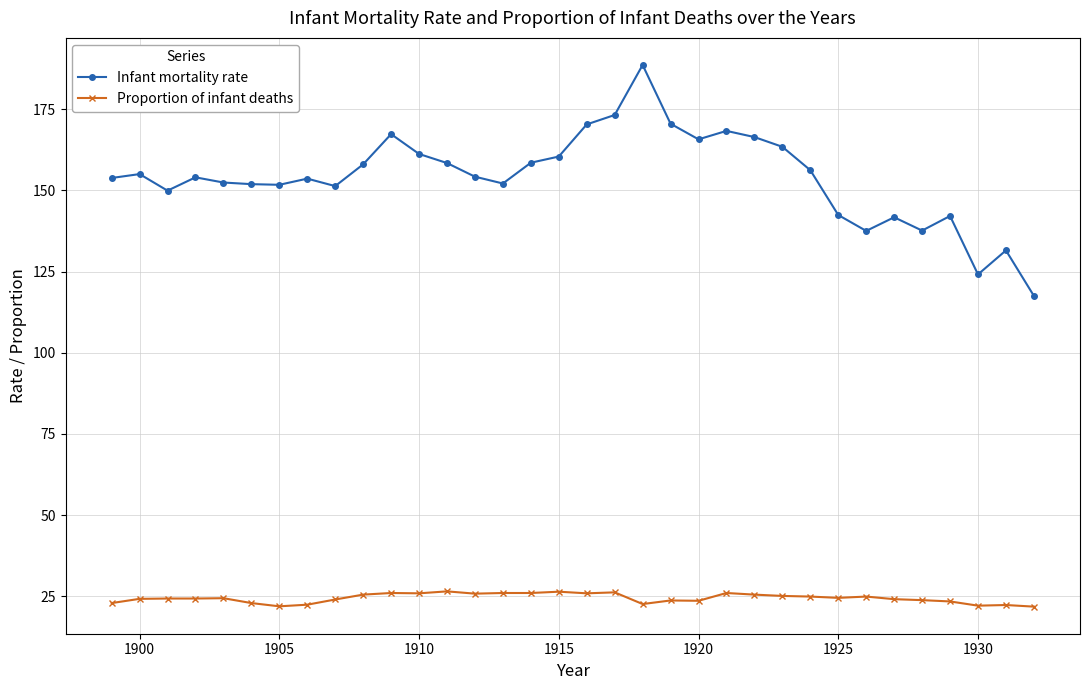

At how many categories does at least one series exceed 108?

34